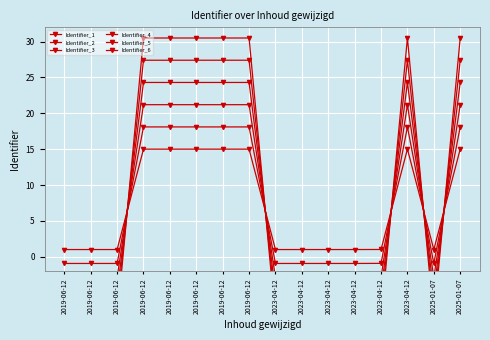

Which label corresponds to the largest value in the chart?

2019-06-12